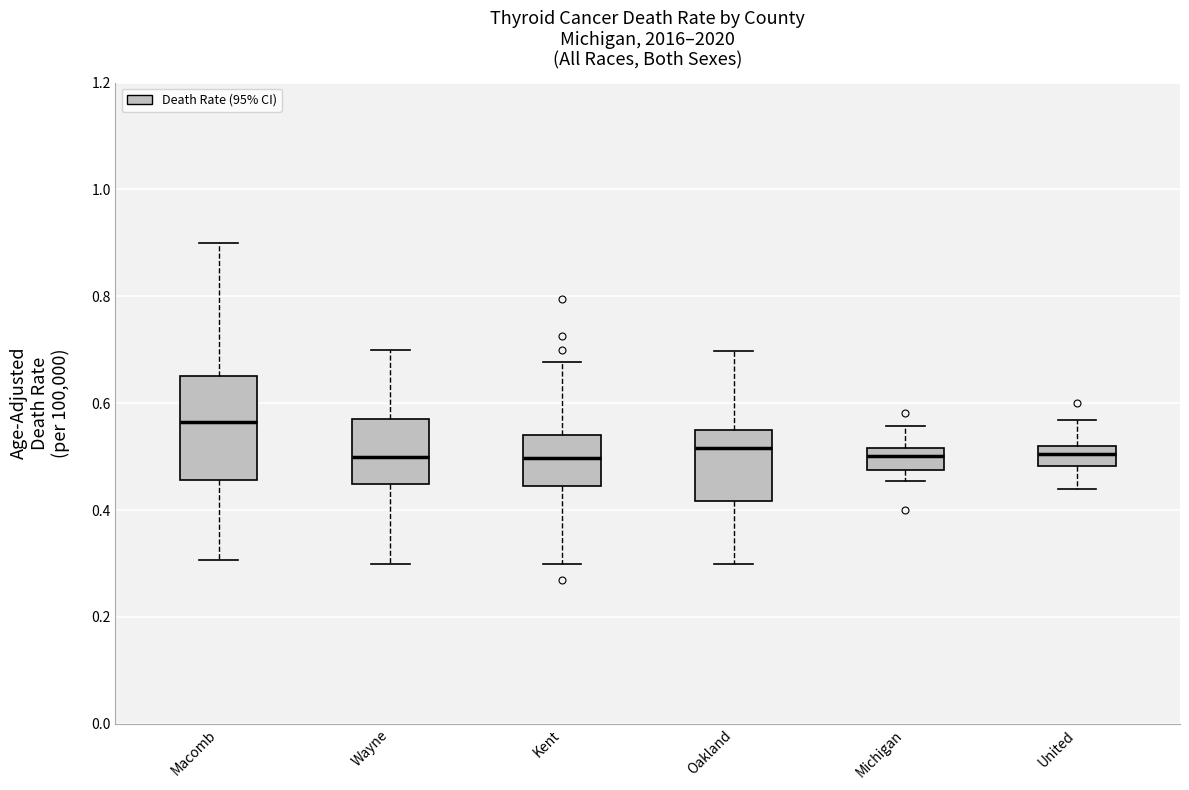

Reading left to right, transcribe this box plot: for each box, give where its median line is, the range the box spans, and where its two whiskers end, as read against the y-axis. The values are not printed on the chart, so give them approximately, as read against the axis.

Macomb: median 0.56, box 0.46 to 0.66, whiskers 0.30 to 0.90
Wayne: median 0.50, box 0.44 to 0.56, whiskers 0.30 to 0.70
Kent: median 0.50, box 0.44 to 0.54, whiskers 0.30 to 0.68
Oakland: median 0.52, box 0.42 to 0.54, whiskers 0.30 to 0.70
Michigan: median 0.50, box 0.48 to 0.52, whiskers 0.46 to 0.56
United: median 0.50, box 0.48 to 0.52, whiskers 0.44 to 0.56